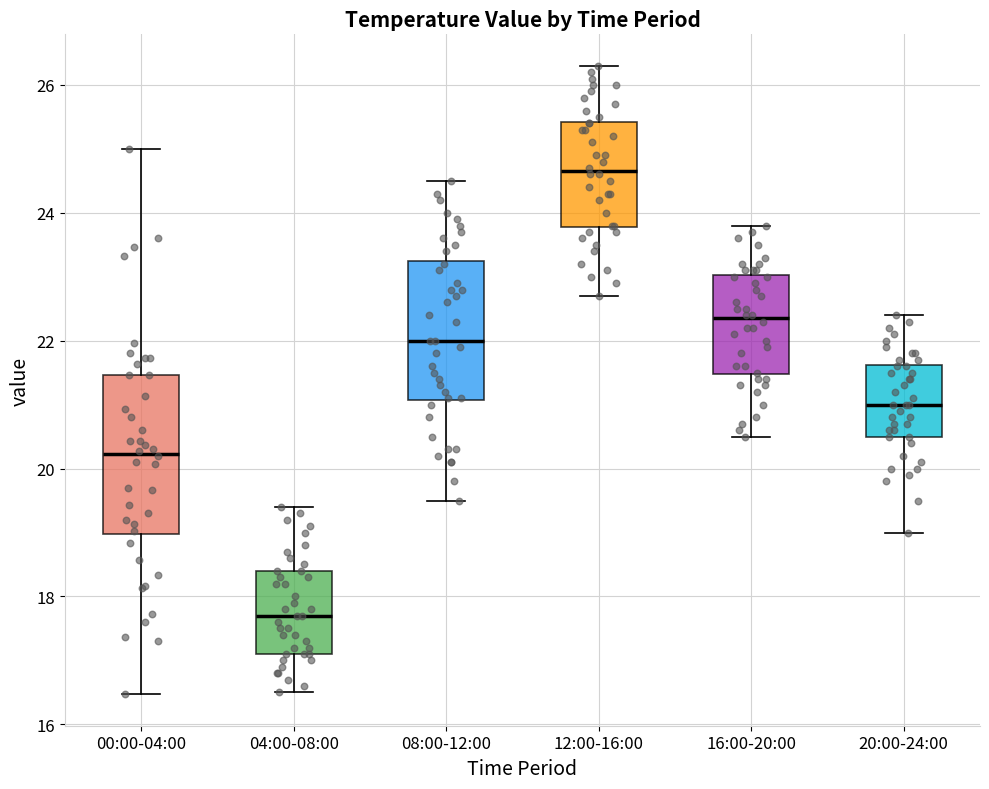

Which box's median line is the highest?

12:00-16:00